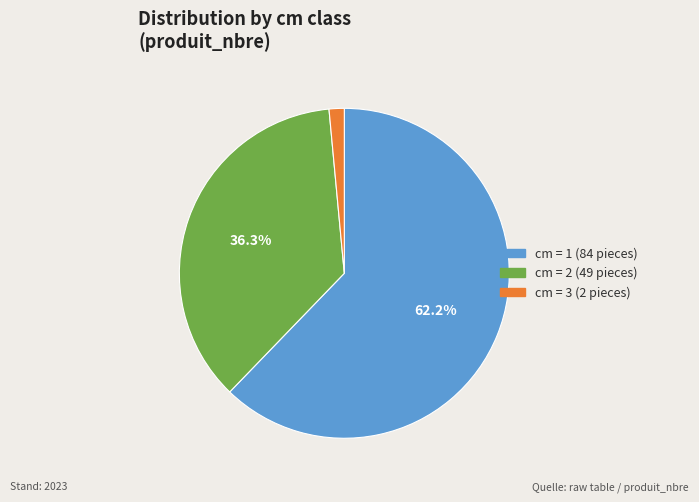

Does any single category account for the majority?

Yes